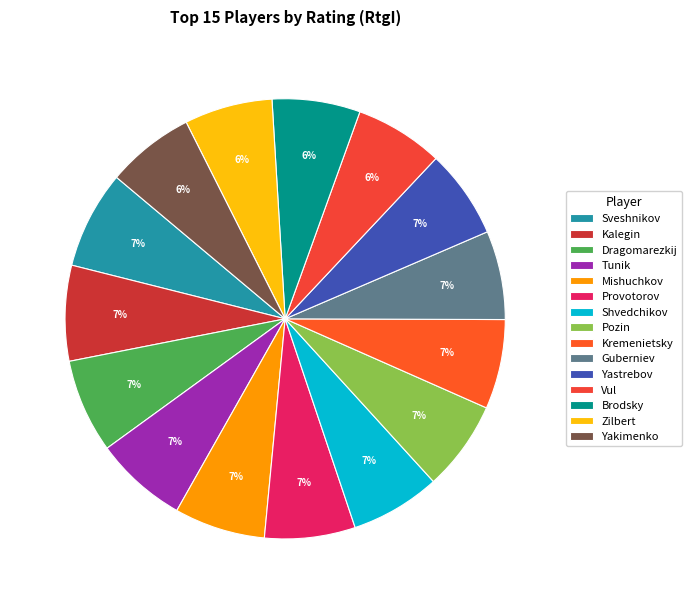

To the nearest percent, what portion does Dragomarezkij represent?

7%